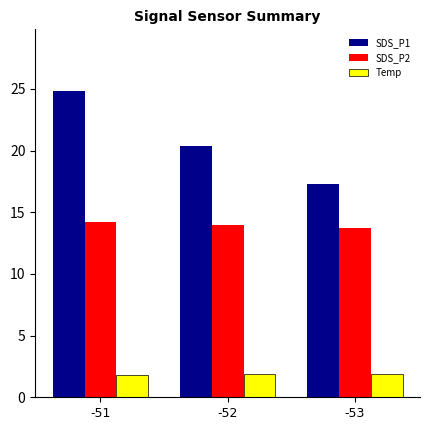

What is the sum of the SDS_P1 values at -52 and -53?

37.7